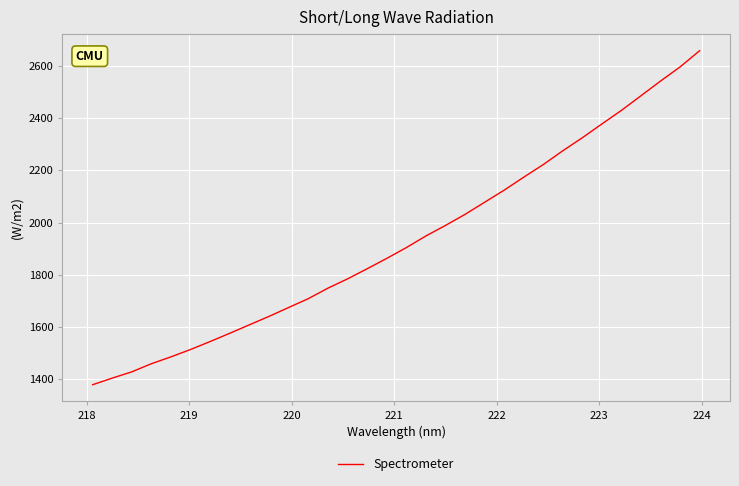

True or false: there are more than 0 points higher than both neighbors.

False